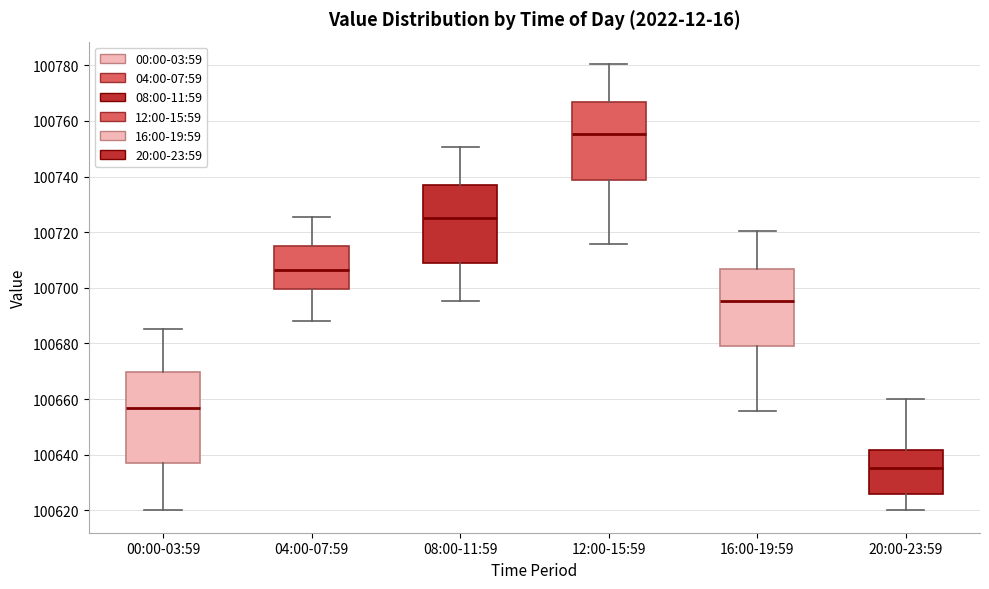

Reading left to right, read every box against the y-axis: the position of its median line, the range the box covers, and the ends of its whiskers. The values are not printed on the chart, so give them approximately, as read against the axis.

00:00-03:59: median 100656, box 100638 to 100670, whiskers 100620 to 100686
04:00-07:59: median 100706, box 100700 to 100716, whiskers 100688 to 100726
08:00-11:59: median 100726, box 100708 to 100736, whiskers 100696 to 100750
12:00-15:59: median 100756, box 100738 to 100766, whiskers 100716 to 100780
16:00-19:59: median 100696, box 100678 to 100706, whiskers 100656 to 100720
20:00-23:59: median 100636, box 100626 to 100642, whiskers 100620 to 100660